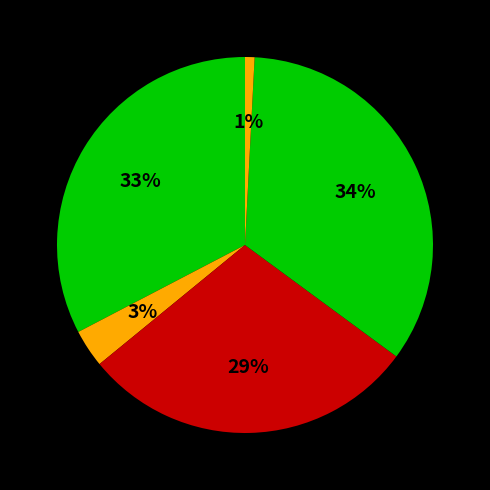

Does any single category account for the majority?

No